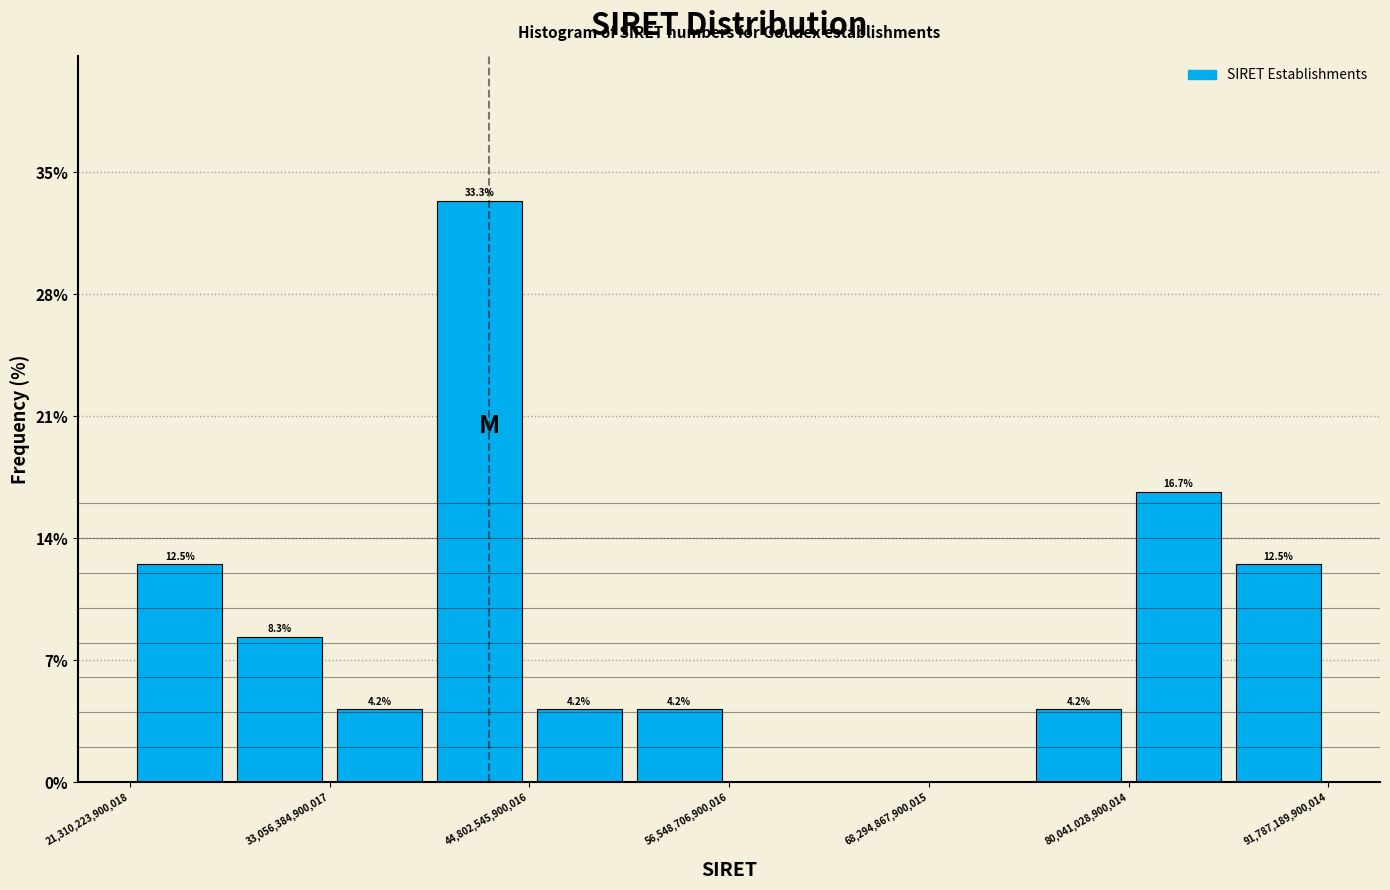

Read against the x-axis, roughly where is the centre of the tallest bar?

42000000000000